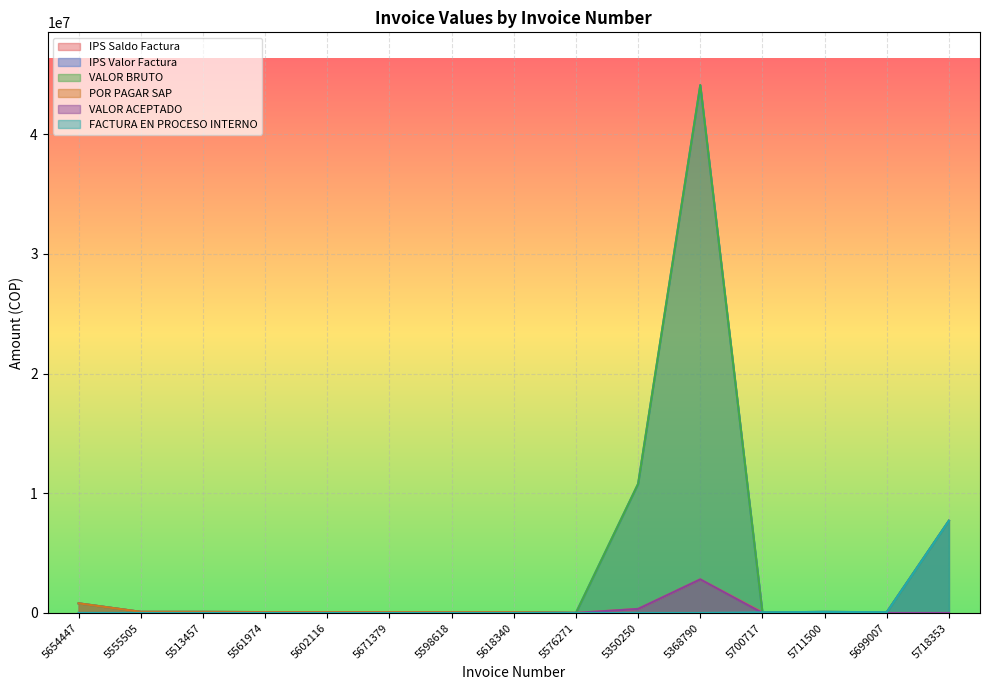

Rank the categories by VALOR BRUTO value from lowest to highest.

5576271, 5700717, 5699007, 5561974, 5602116, 5671379, 5598618, 5618340, 5555505, 5513457, 5711500, 5654447, 5718353, 5350250, 5368790